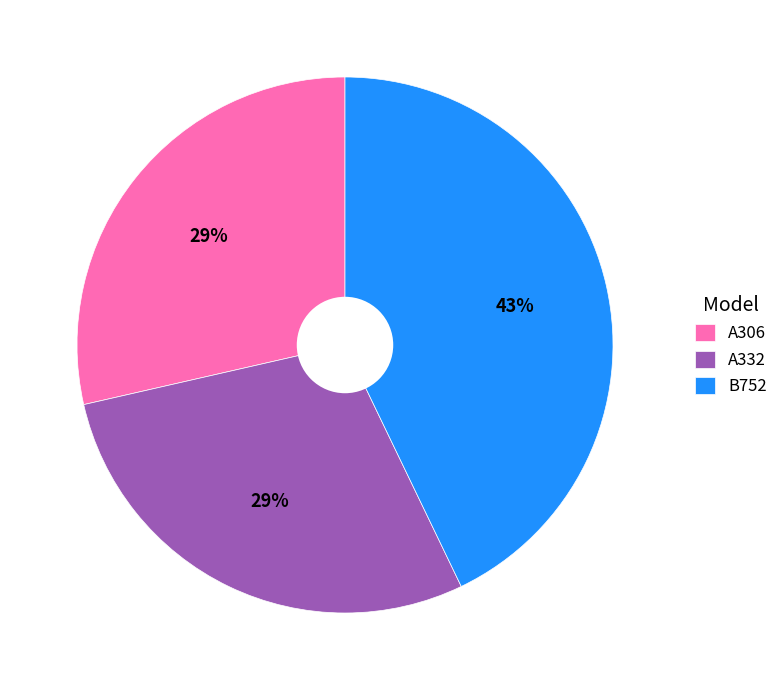

What is the largest slice in the pie chart?

B752